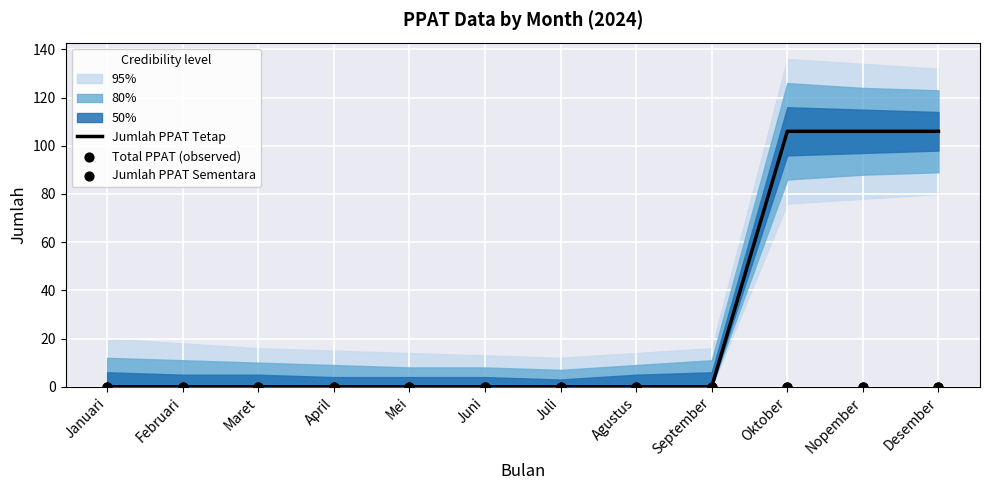

What are all the series names shown in the legend?

Jumlah PPAT Tetap, Total PPAT (observed), Jumlah PPAT Sementara